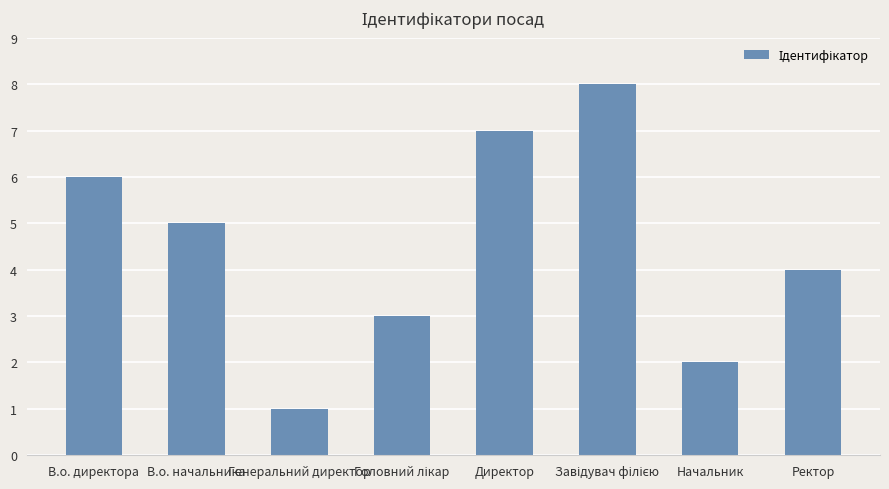

The value at Ректор is 4. True or false?

True